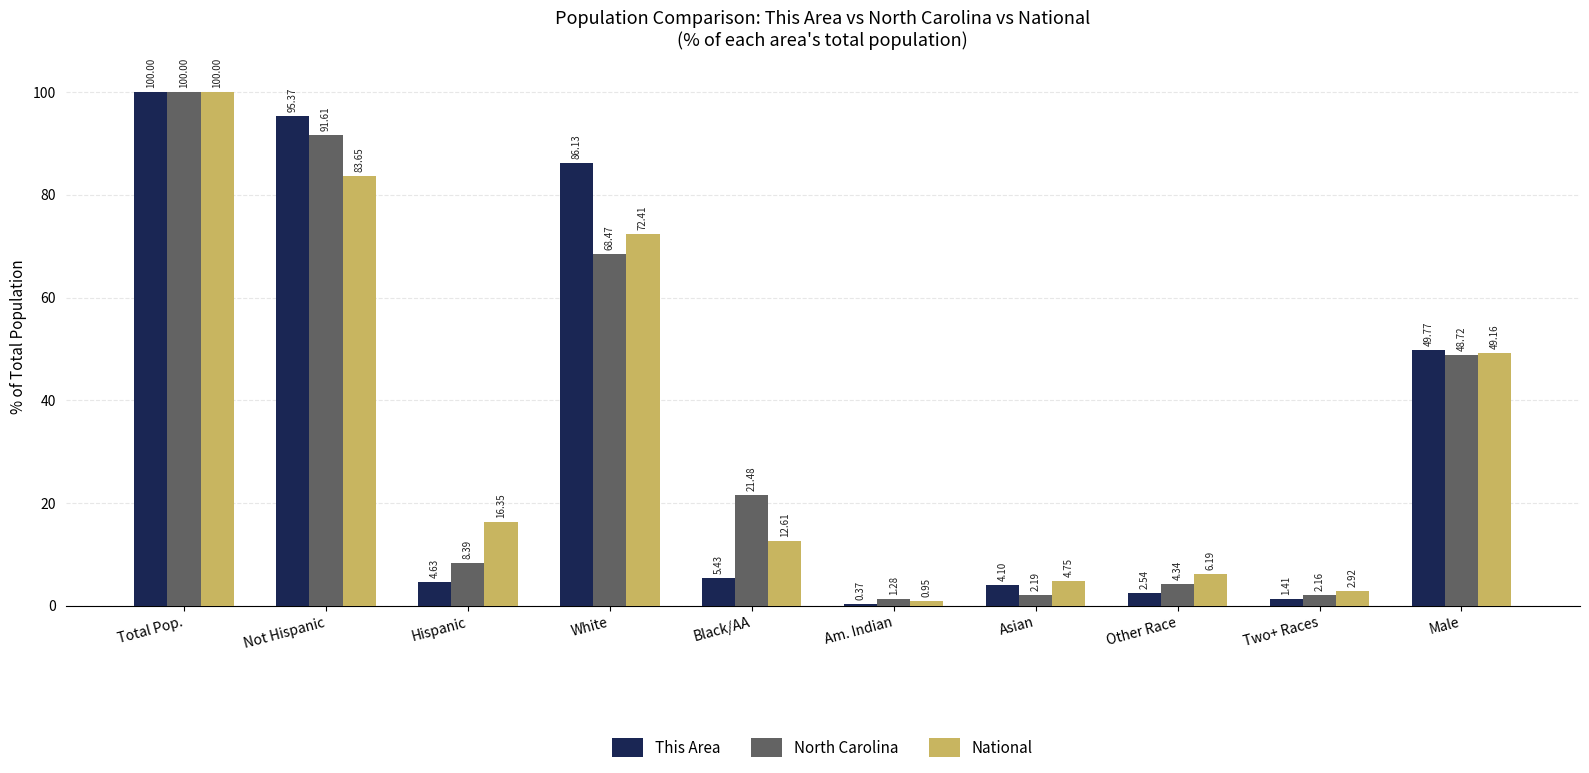

How many groups of bars are there?

10